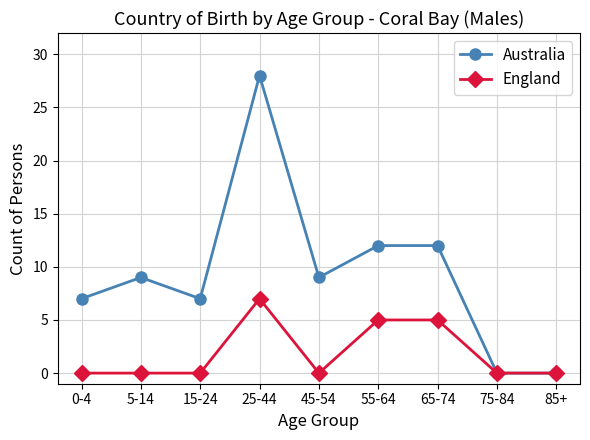

At which category does Australia reach its first local valley?

15-24